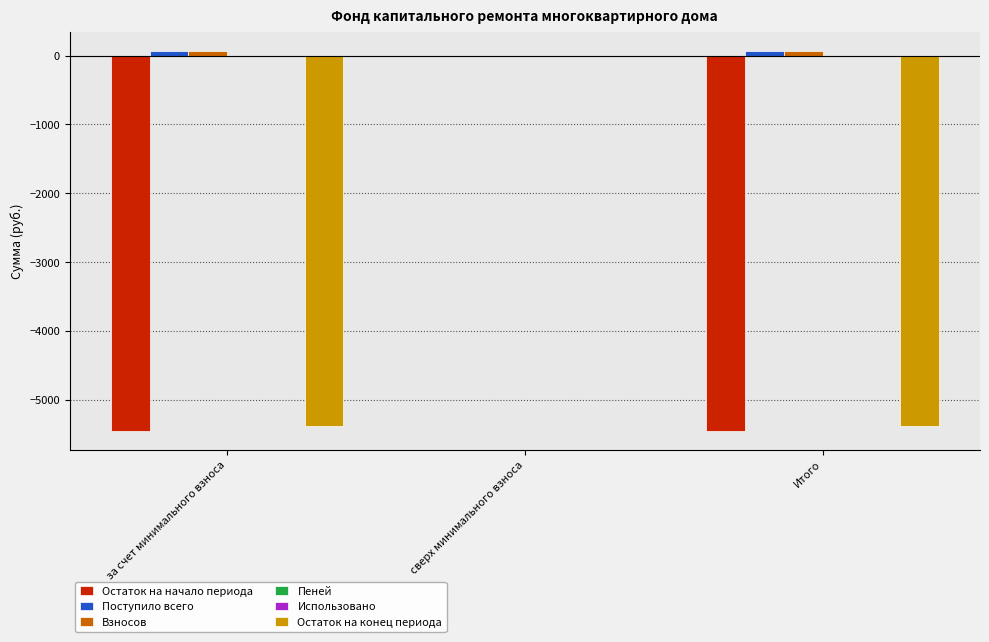

What is the sum of the Поступило всего values at за счет минимального взноса and сверх минимального взноса?

71.2